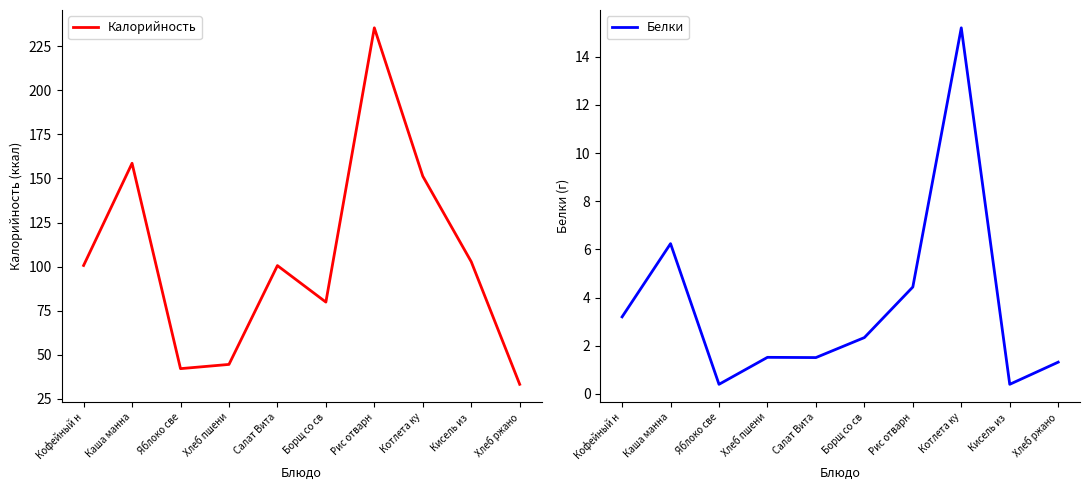

List the series in order of their overall mean, highest first.

Калорийность, Белки